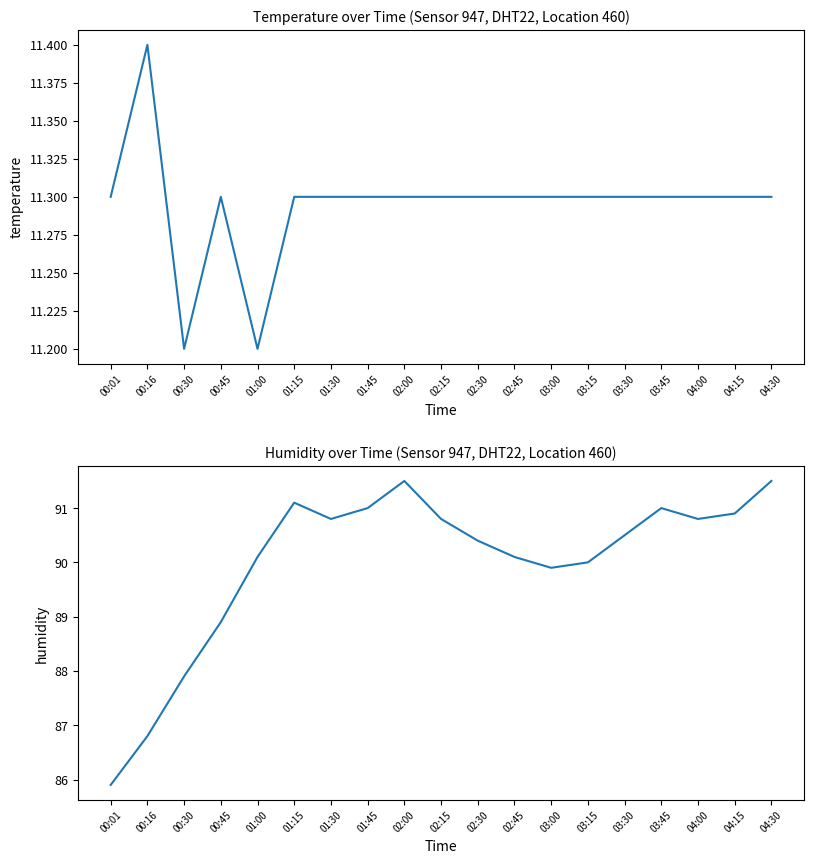

True or false: temperature and humidity intersect in this chart.

False